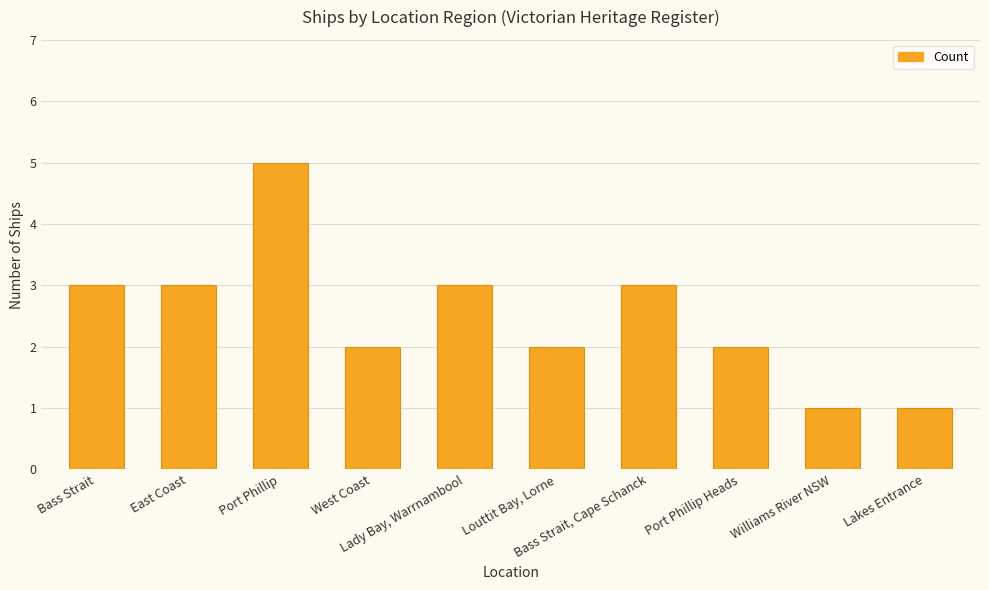

Which has a higher value, Louttit Bay, Lorne or Bass Strait?

Bass Strait